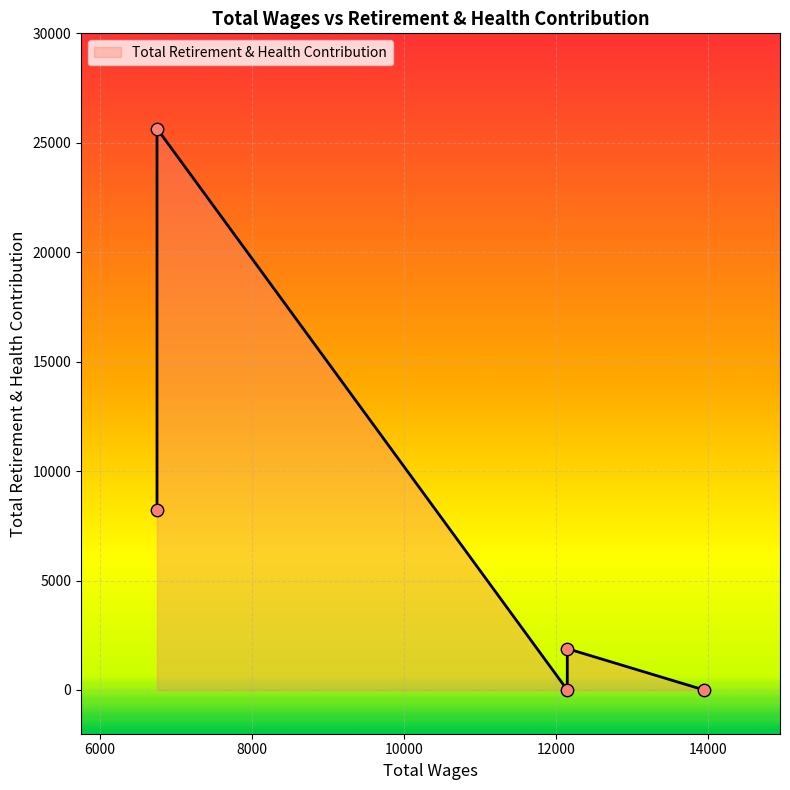

Approximately how many times larger is the value at 6750.0 compared to 6750.0?

3.1